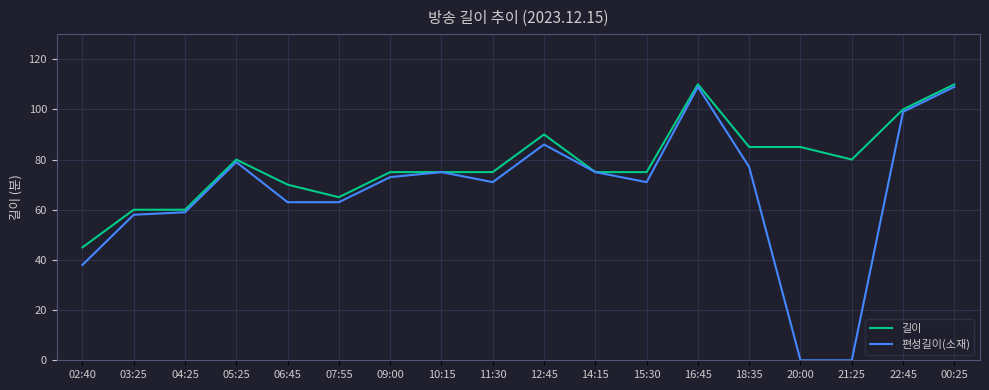

What position from the right is 16:45?

6